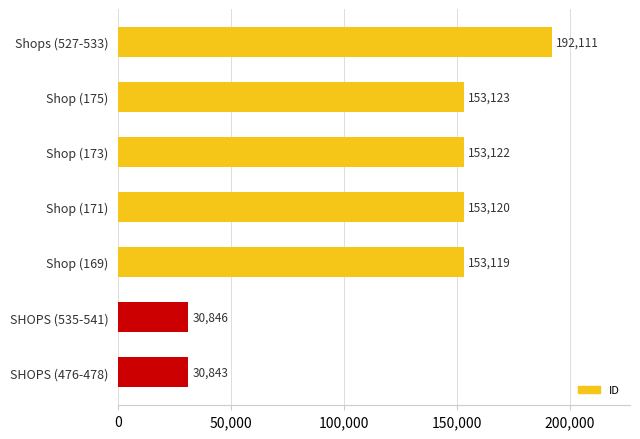

How many data points are less than 153120?

3